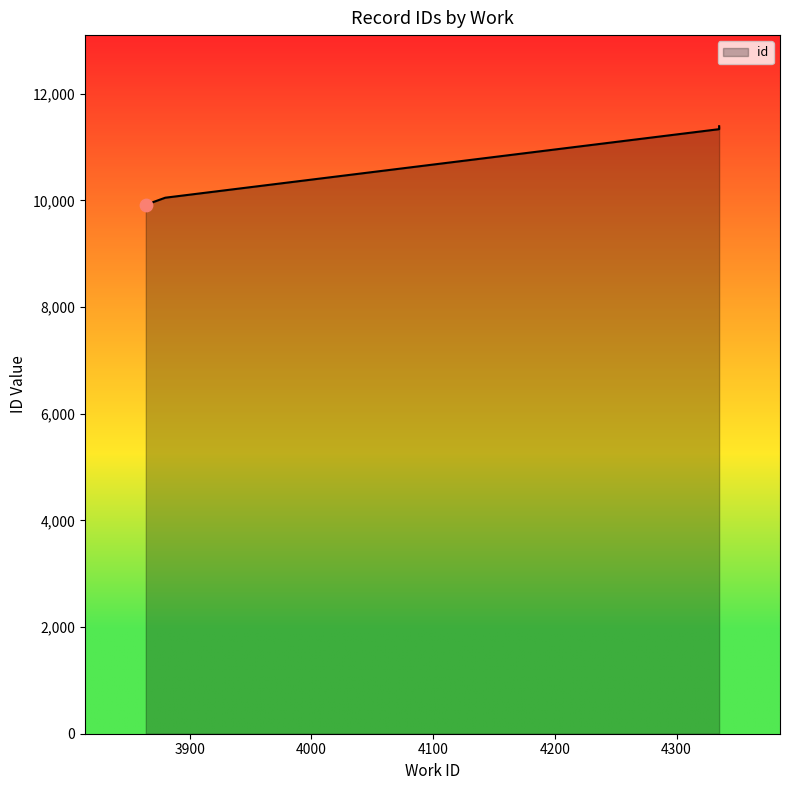

Which has a higher value, 4335 or 4335?

4335